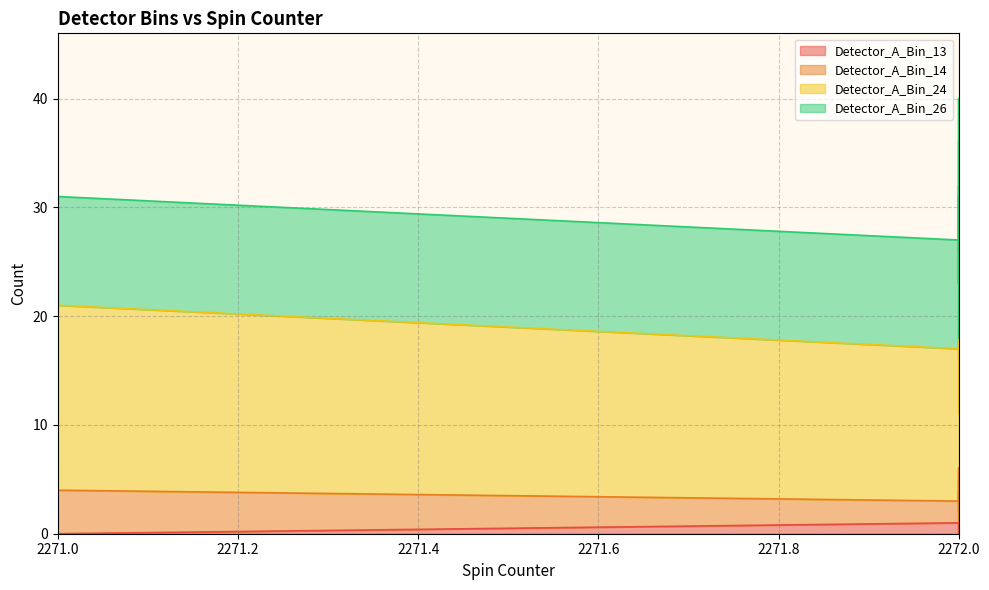

What are all the series names shown in the legend?

Detector_A_Bin_13, Detector_A_Bin_14, Detector_A_Bin_24, Detector_A_Bin_26